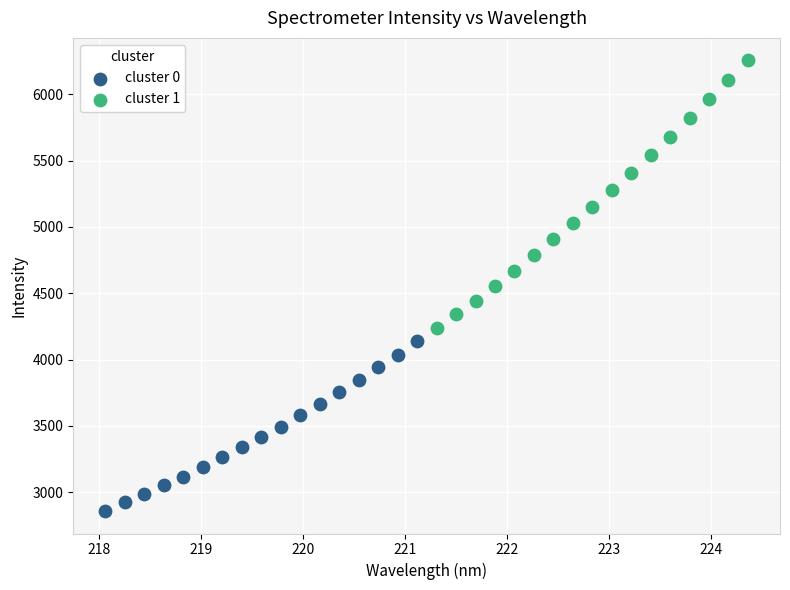

Which series reaches the maximum Y coordinate?

cluster 1